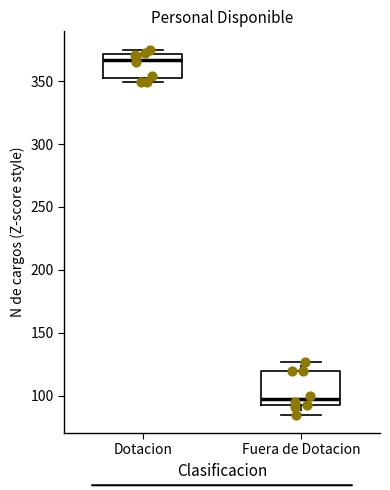

Comparing the boxes themselves (not the whiskers), which one is the tallest?

Fuera de Dotacion